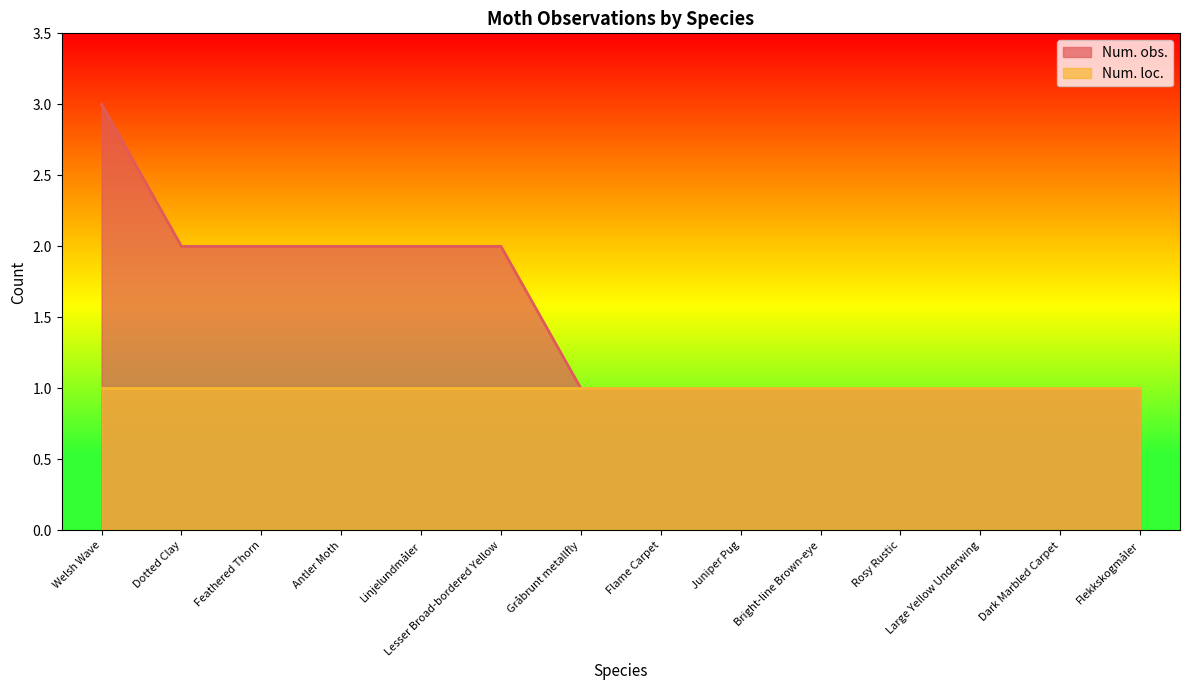

Rank the categories by value from lowest to highest.

Gråbrunt metallfly, Flame Carpet, Juniper Pug, Bright-line Brown-eye, Rosy Rustic, Large Yellow Underwing, Dark Marbled Carpet, Flekkskogmåler, Dotted Clay, Feathered Thorn, Antler Moth, Linjelundmåler, Lesser Broad-bordered Yellow, Welsh Wave